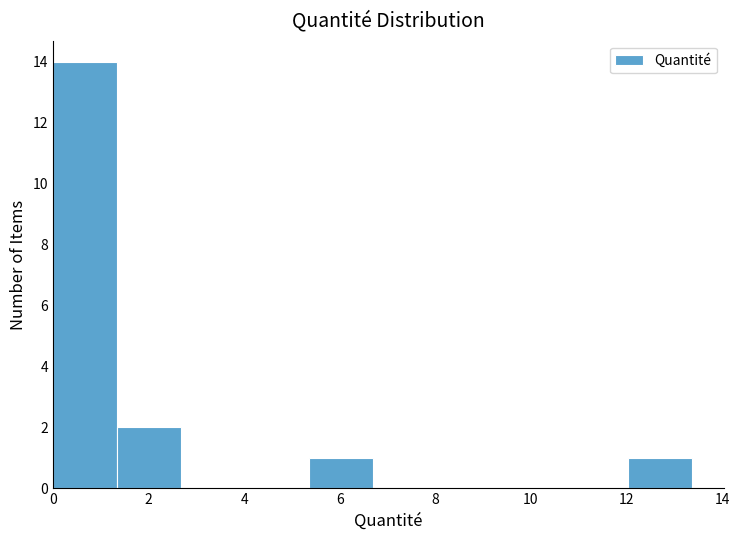

Reading left to right, transcribe this chart: for each bar, give the range it covers on the x-axis and its height. Neither the bar edges nor the heights are printed on the chart, so give them approximately, as read against the axes.

0.0 to 1.4: 14
1.4 to 2.6: 2
2.6 to 4.0: 0
4.0 to 5.4: 0
5.4 to 6.6: 1
6.6 to 8.0: 0
8.0 to 9.4: 0
9.4 to 10.6: 0
10.6 to 12.0: 0
12.0 to 13.4: 1